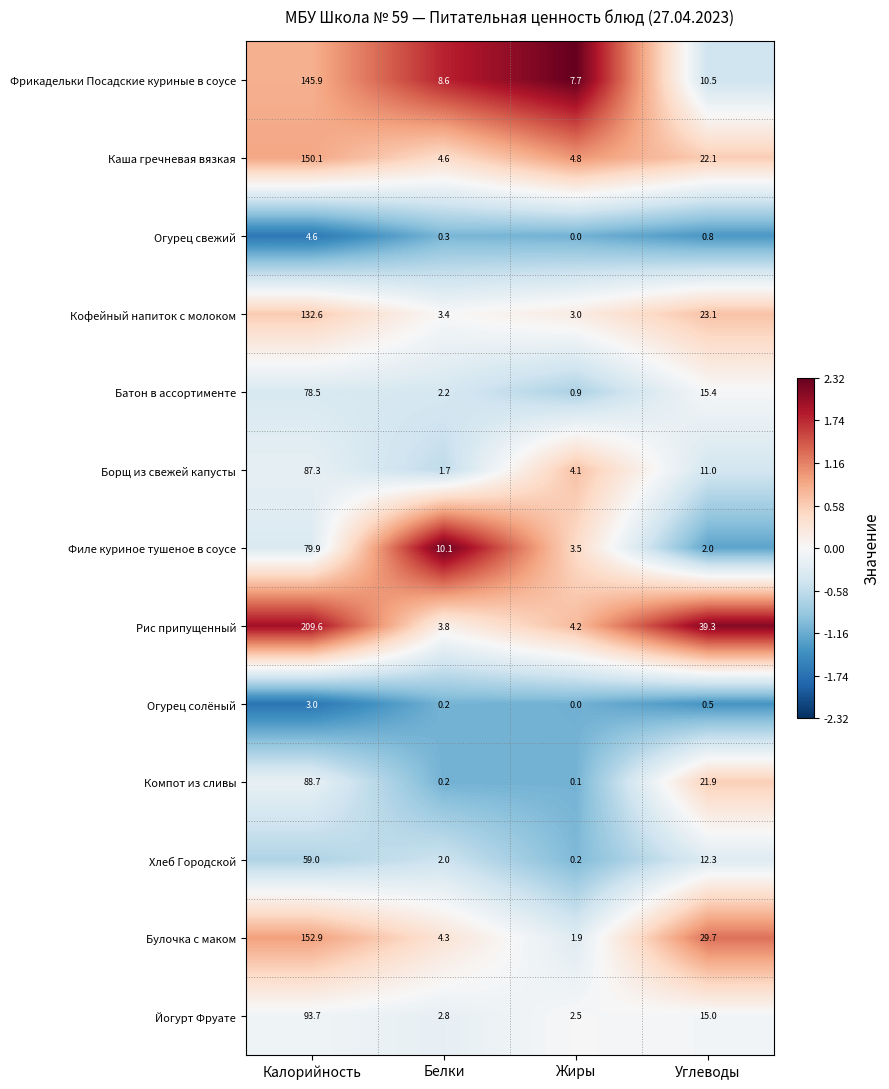

How many categories are shown in the chart?

4